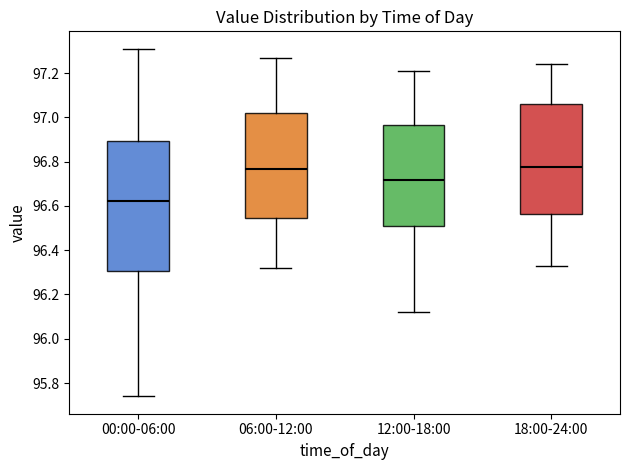

Reading left to right, read every box against the y-axis: the position of its median line, the range the box covers, and the ends of its whiskers. The values are not printed on the chart, so give them approximately, as read against the axis.

00:00-06:00: median 96.62, box 96.30 to 96.90, whiskers 95.74 to 97.32
06:00-12:00: median 96.76, box 96.54 to 97.02, whiskers 96.32 to 97.28
12:00-18:00: median 96.72, box 96.52 to 96.96, whiskers 96.12 to 97.22
18:00-24:00: median 96.78, box 96.56 to 97.06, whiskers 96.34 to 97.24